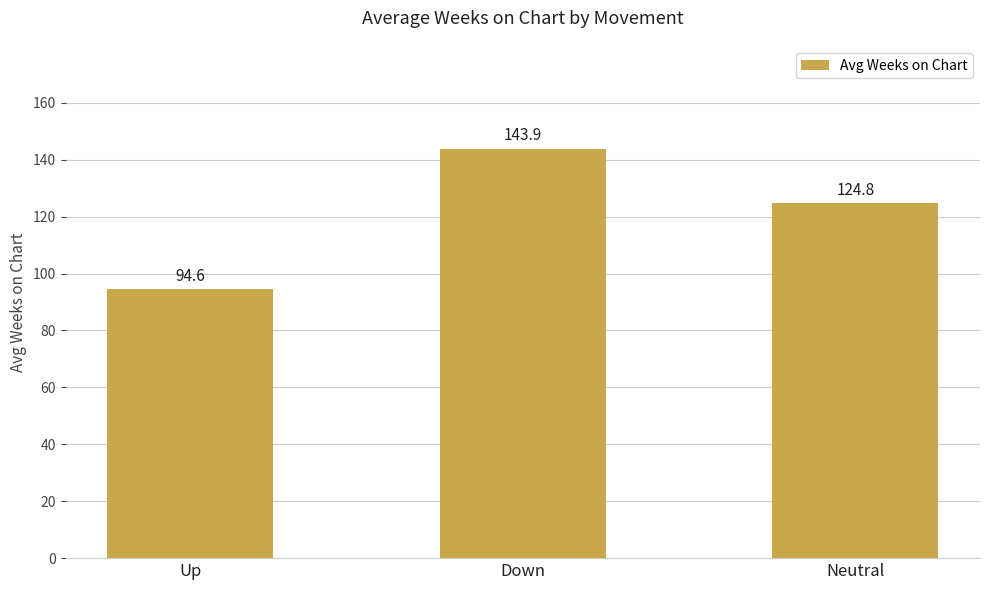

The chart shows a value of 94.6 at Up. True or false?

True